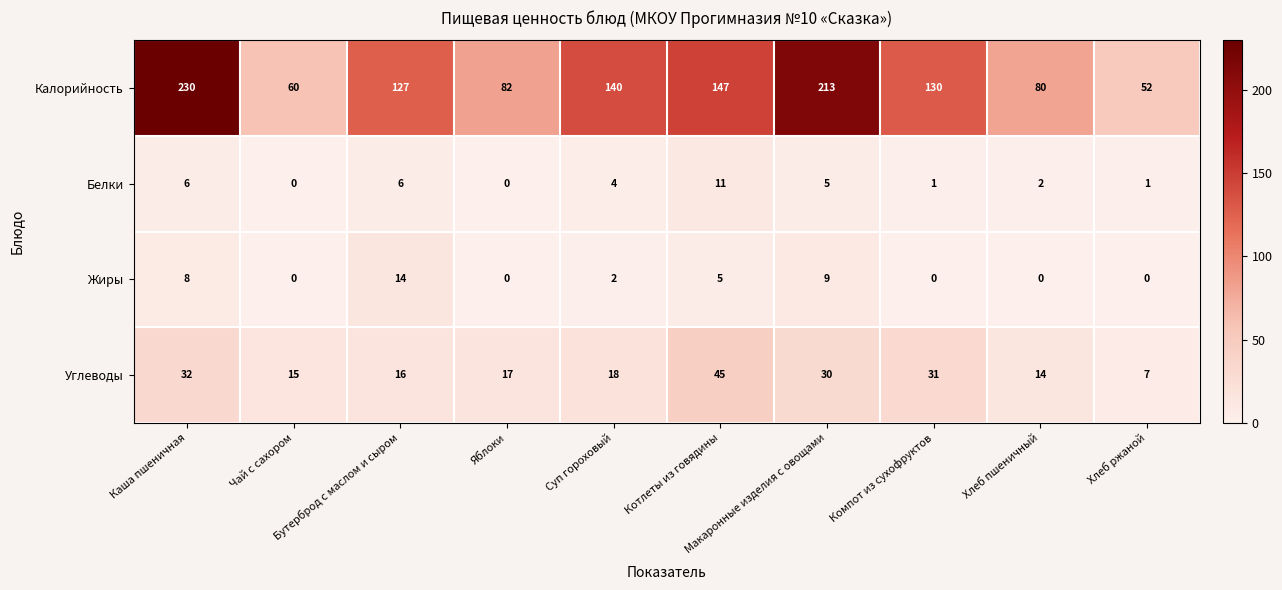

Between Яблоки and Макаронные изделия с овощами, which series saw the biggest shift?

Калорийность